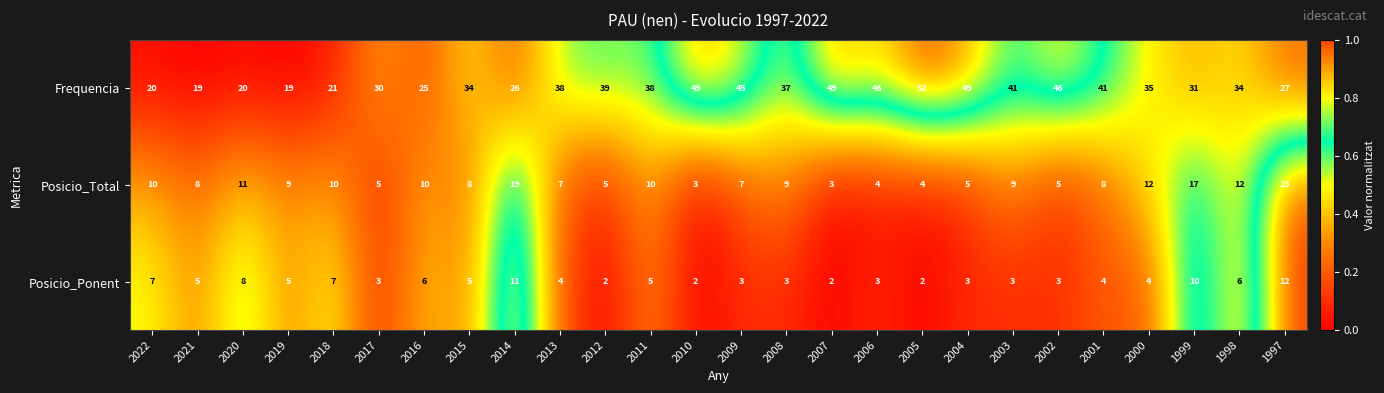

List the series in order of their peak value, highest first.

Frequencia, Posicio_Total, Posicio_Ponent